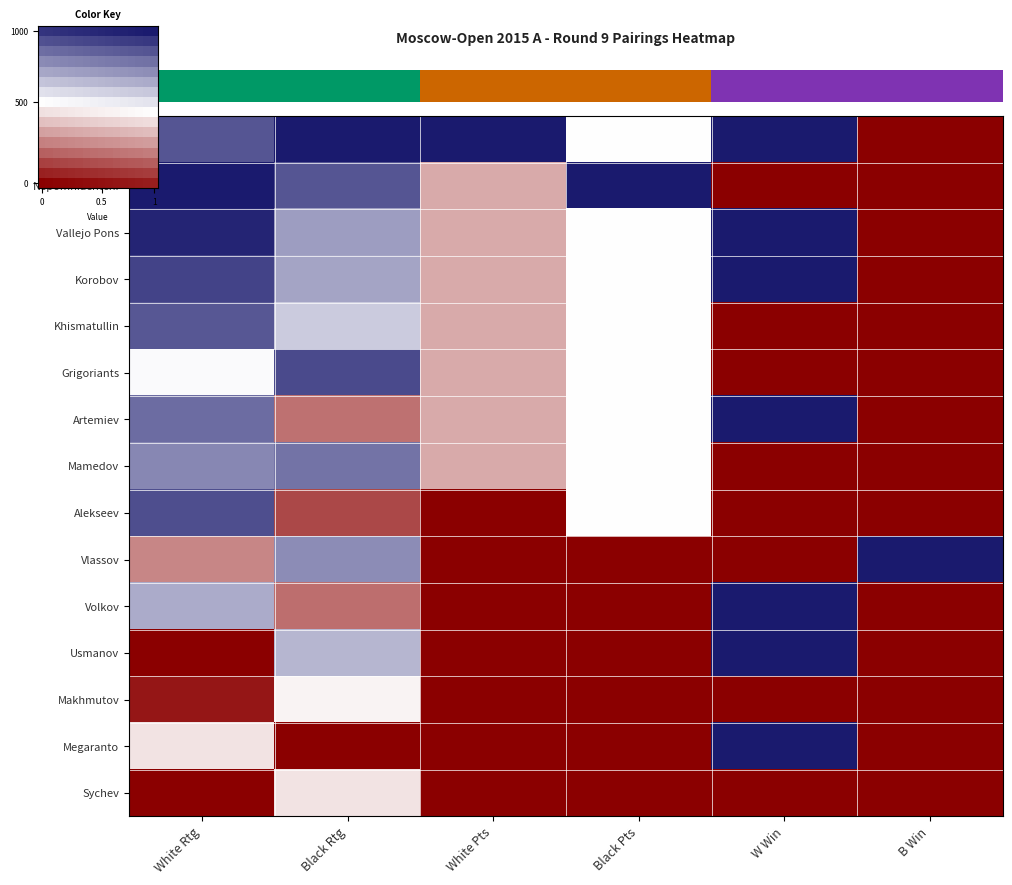

Between 6 and 14, which is larger?

14